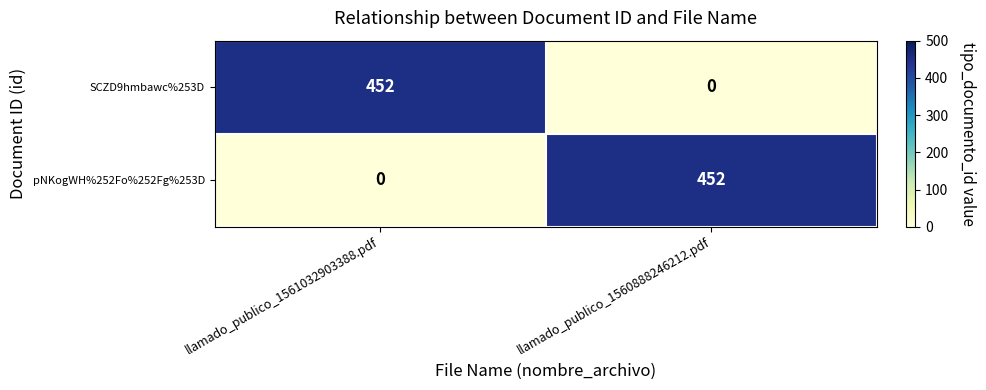

Where is pNKogWH%252Fo%252Fg%253D nearest to the value 226?

llamado_publico_1561032903388.pdf